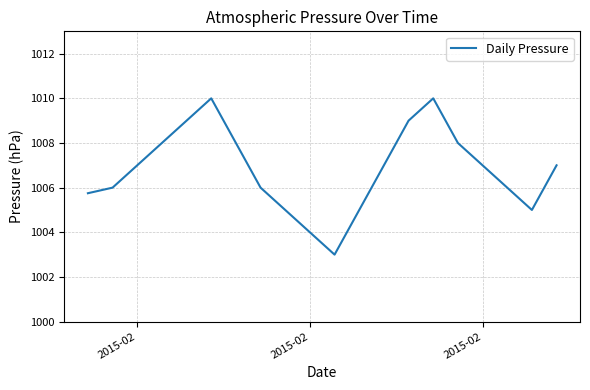

What is the sum of all values?

20135.8